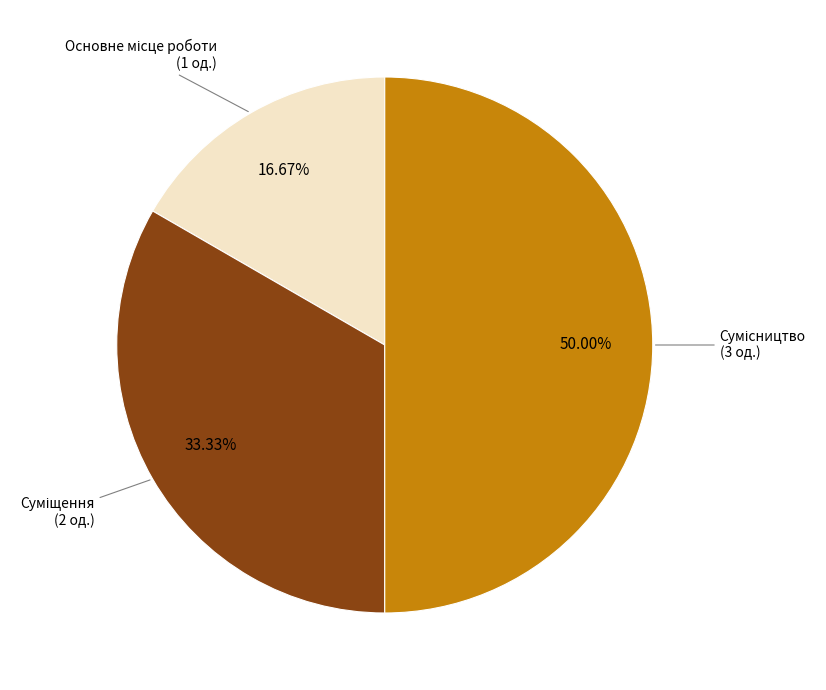

What is the largest slice in the pie chart?

Сумісництво